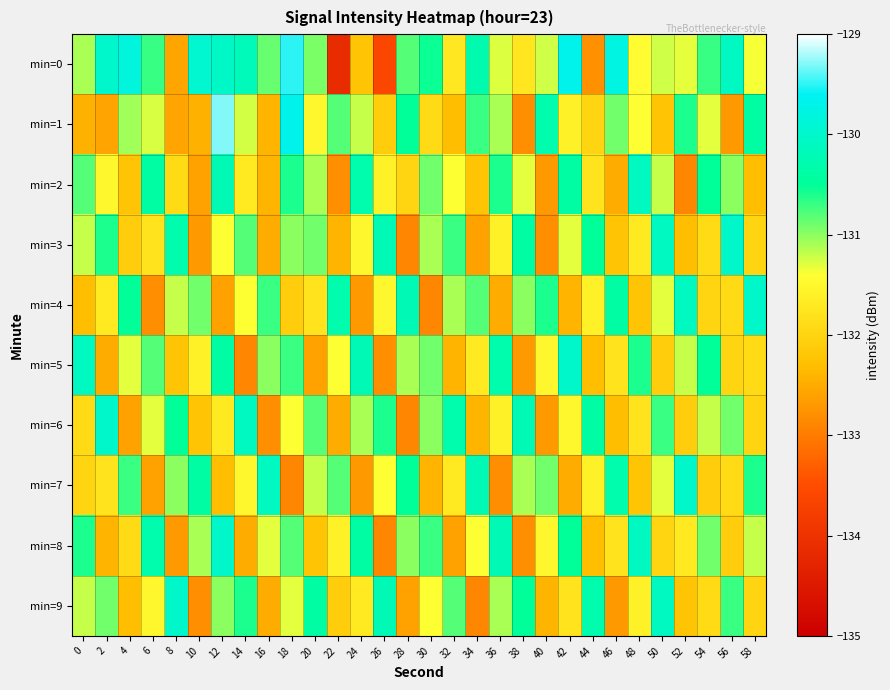

At which category is the sum across all series the highest?

12